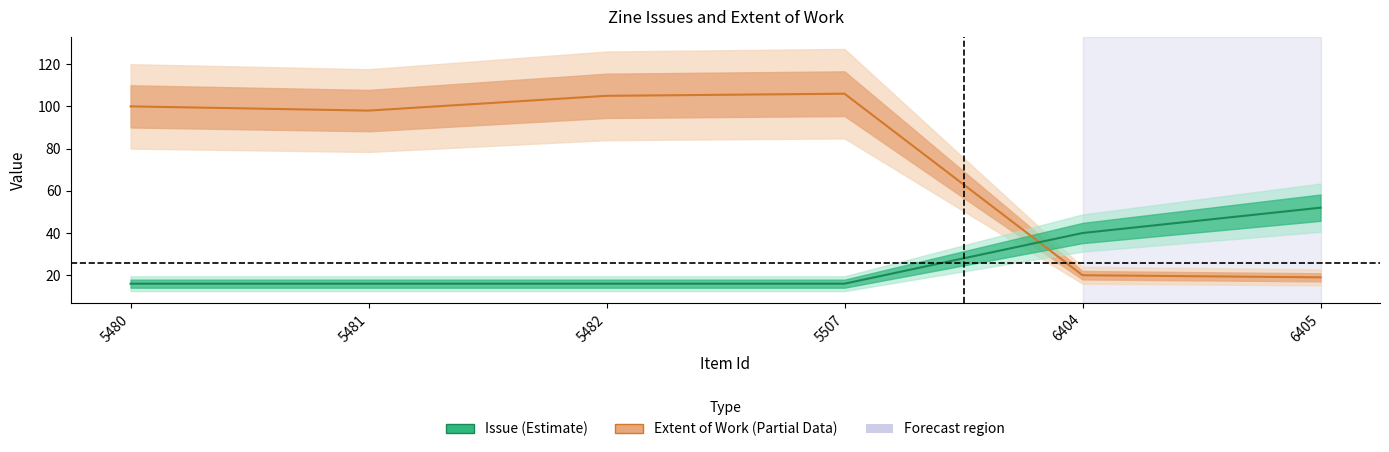

Is this an area chart (filled region under the line)?

No